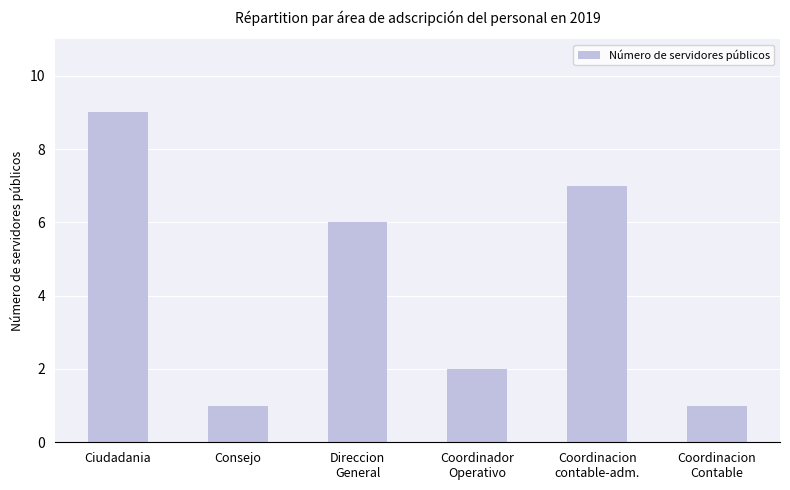

What is the change in value from Ciudadania to Direccion
General?

-3